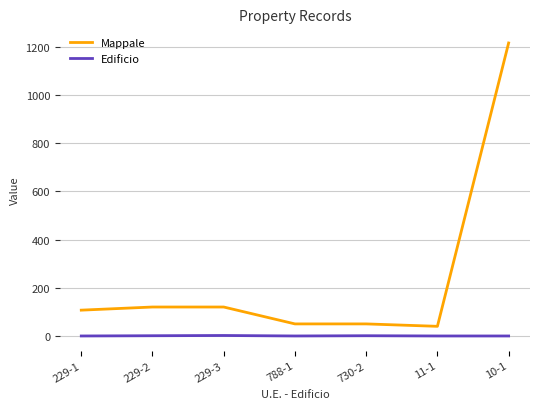

Rank the series by their average value, from highest to lowest.

Mappale, Edificio